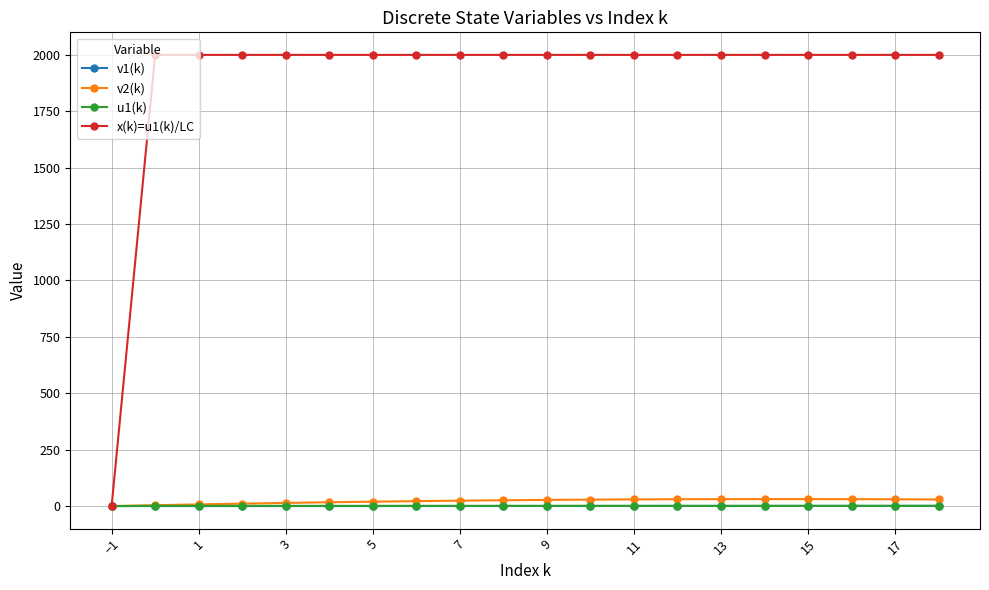

How many lines are shown in the chart?

4